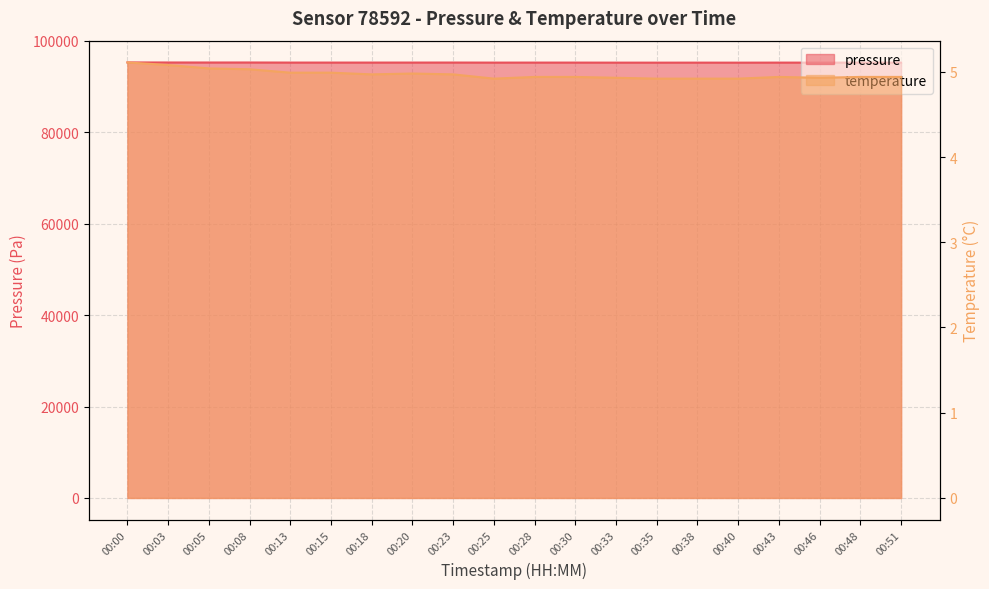

Rank the series by their maximum value, from highest to lowest.

pressure, temperature